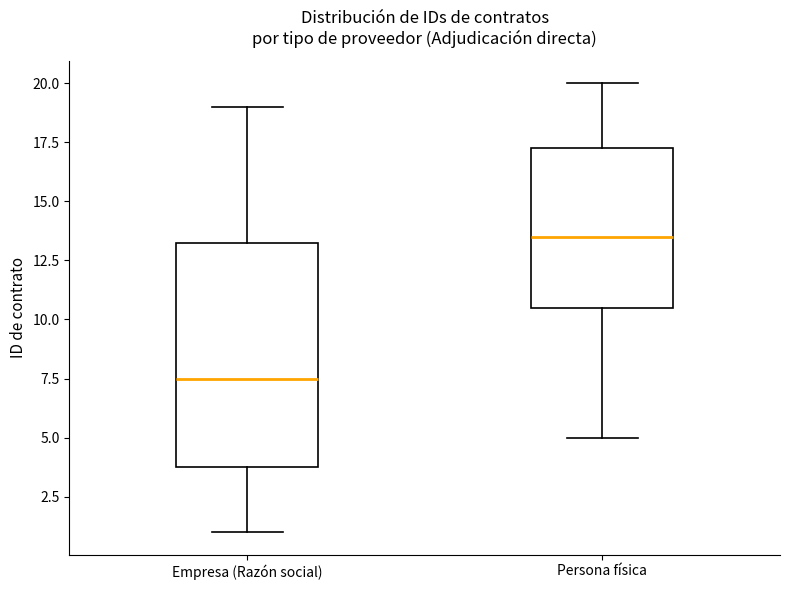

Which box's median line is the highest?

Persona física